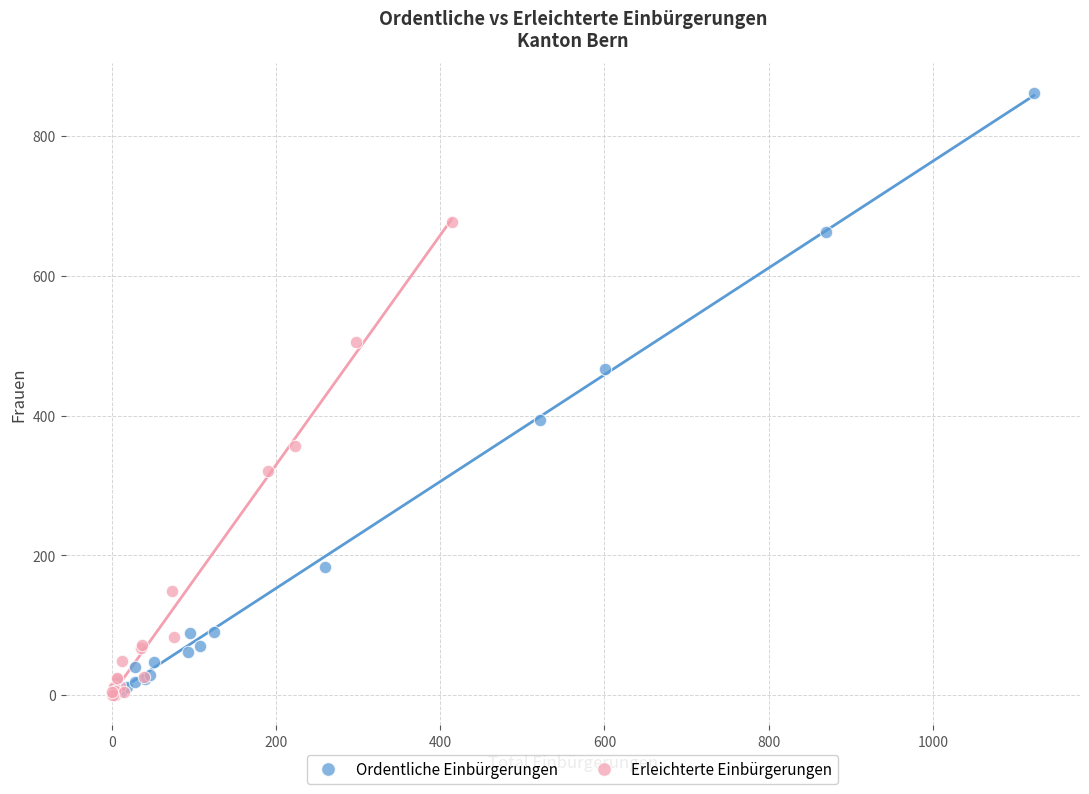

Which series has the widest spread of Y values?

Ordentliche Einbürgerungen